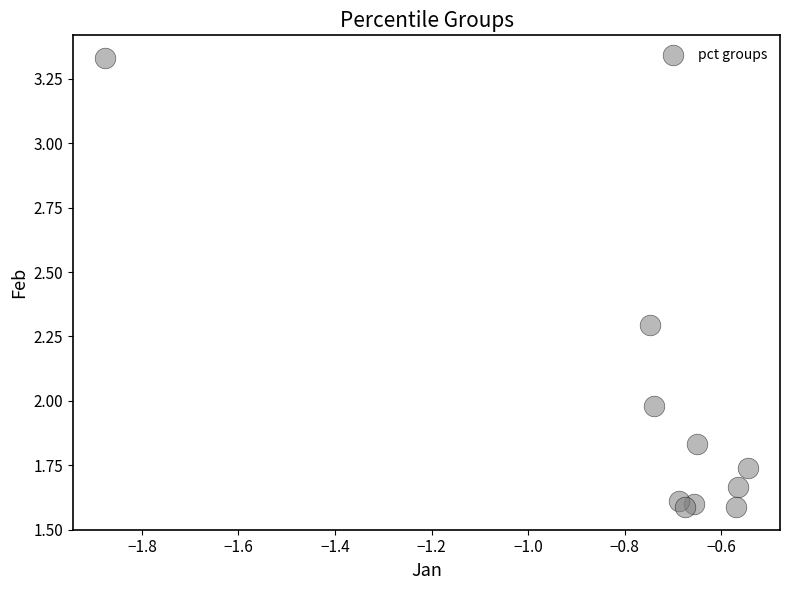

What is the range of X values (max minus min)?

1.3